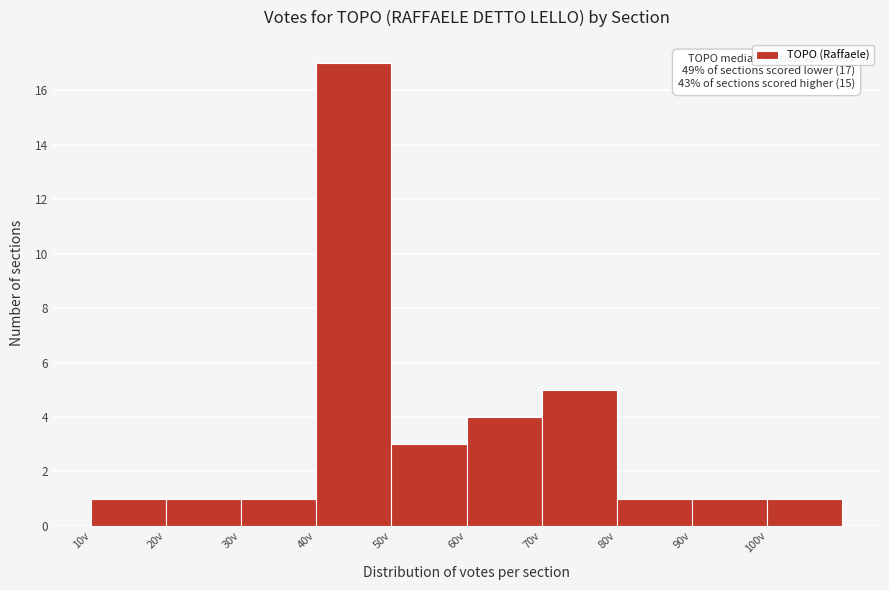

Over which range of the x-axis is the bar tallest?

40 to 50